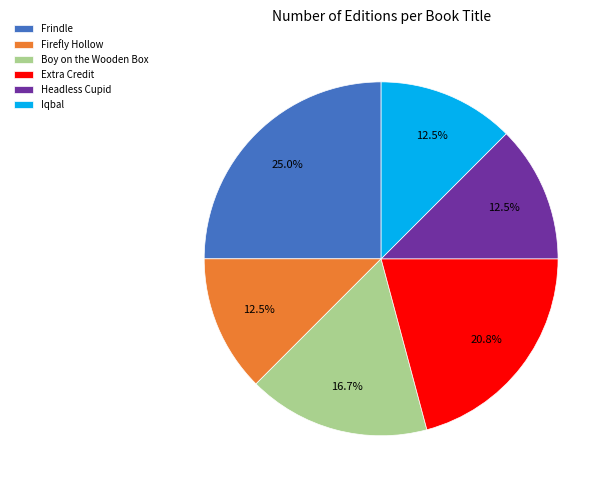

Count the number of slices in the pie.

6